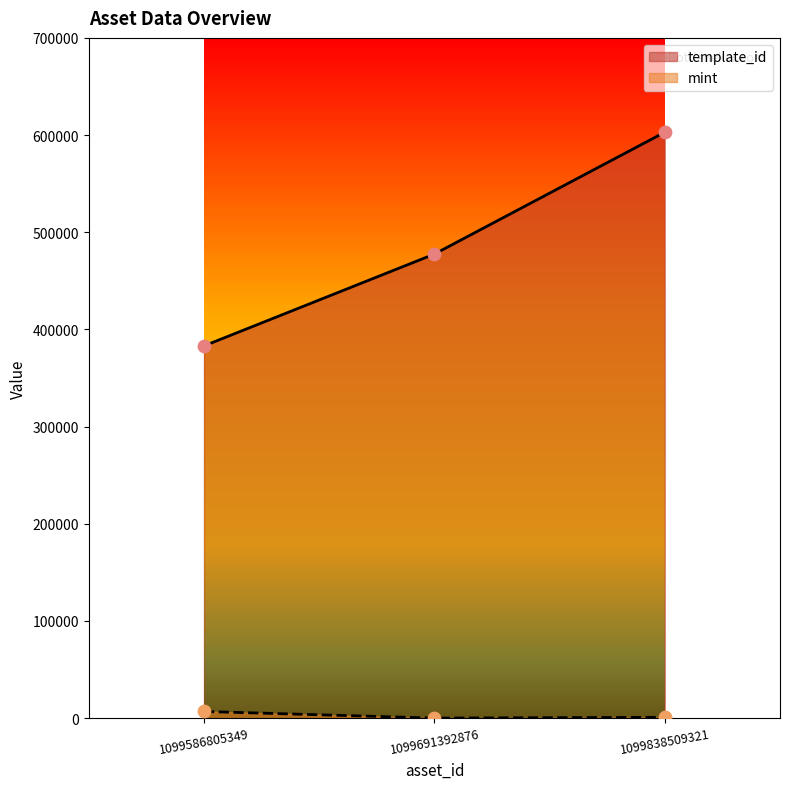

Which series has the largest total across all categories?

template_id